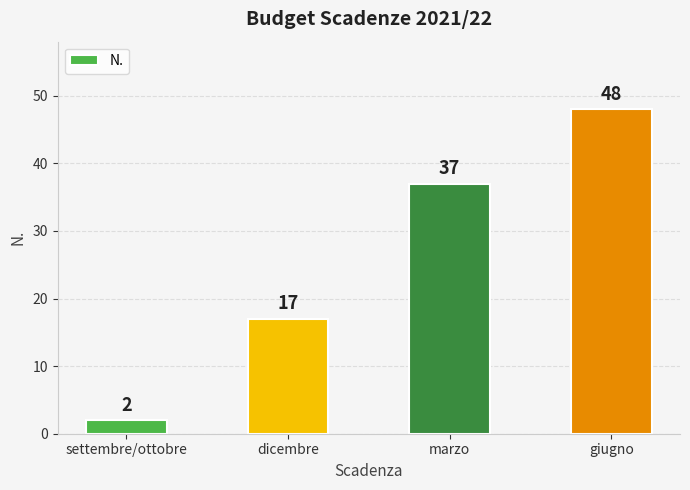

What is the sum of the values at marzo and settembre/ottobre?

39